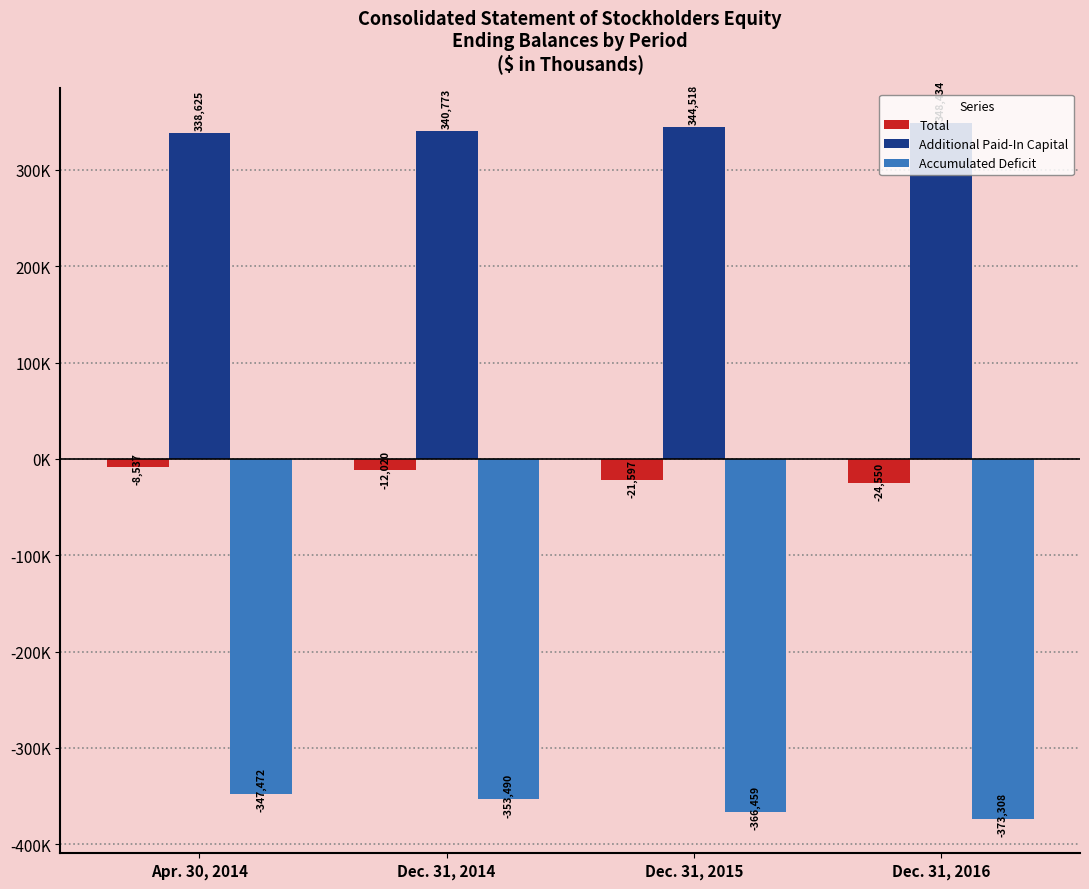

At which label does Total first exceed -12020?

Apr. 30, 2014